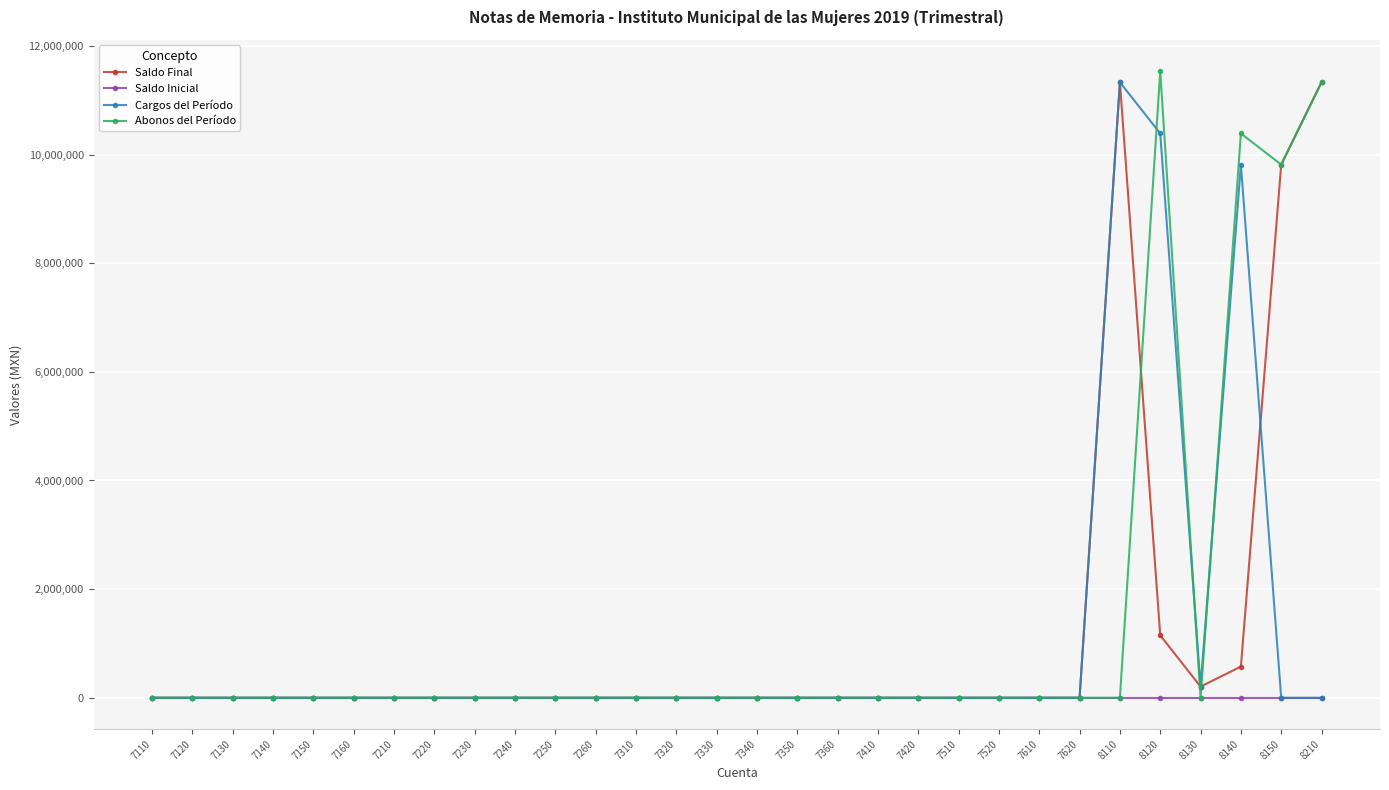

Where is Cargos del Período nearest to the value 5666217?

8140